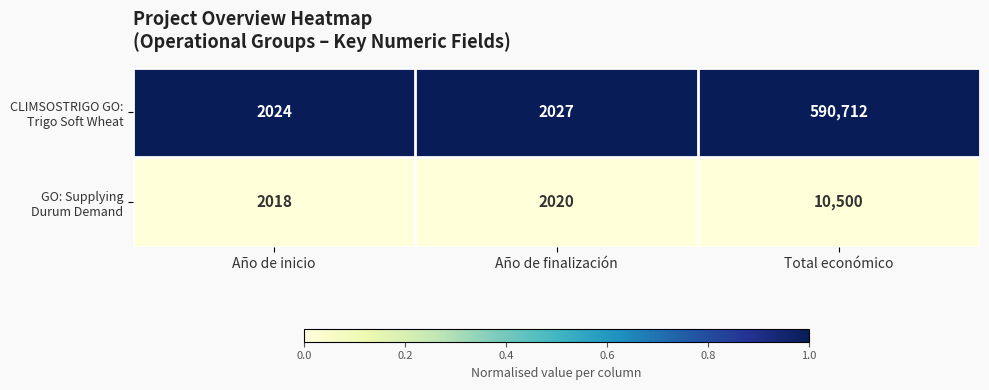

What is the spread (max minus min) of values at Total económico?

580212